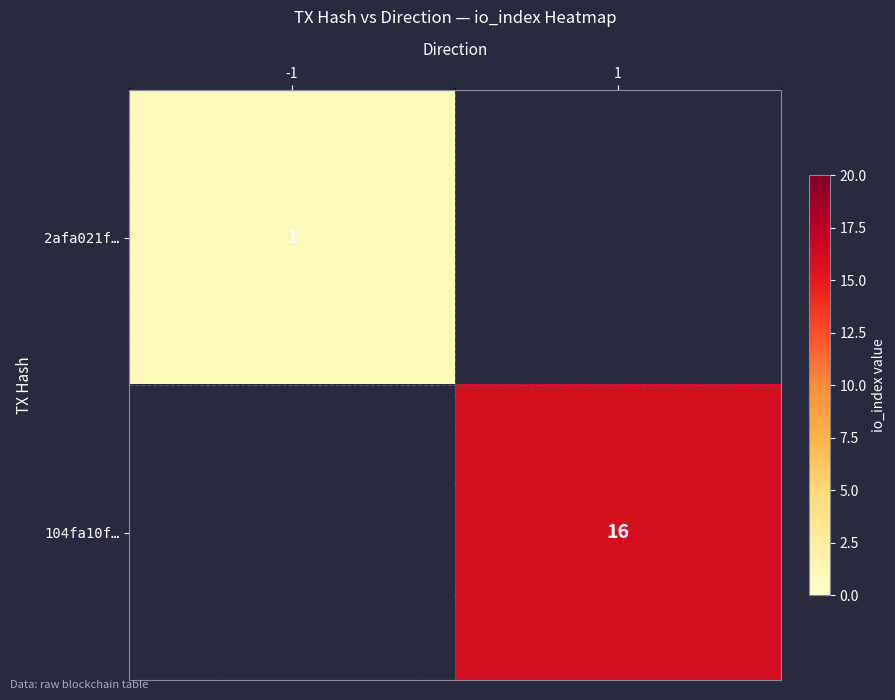

Is the value of 2afa021f… at -1 greater than the value of 104fa10f… at 1?

No